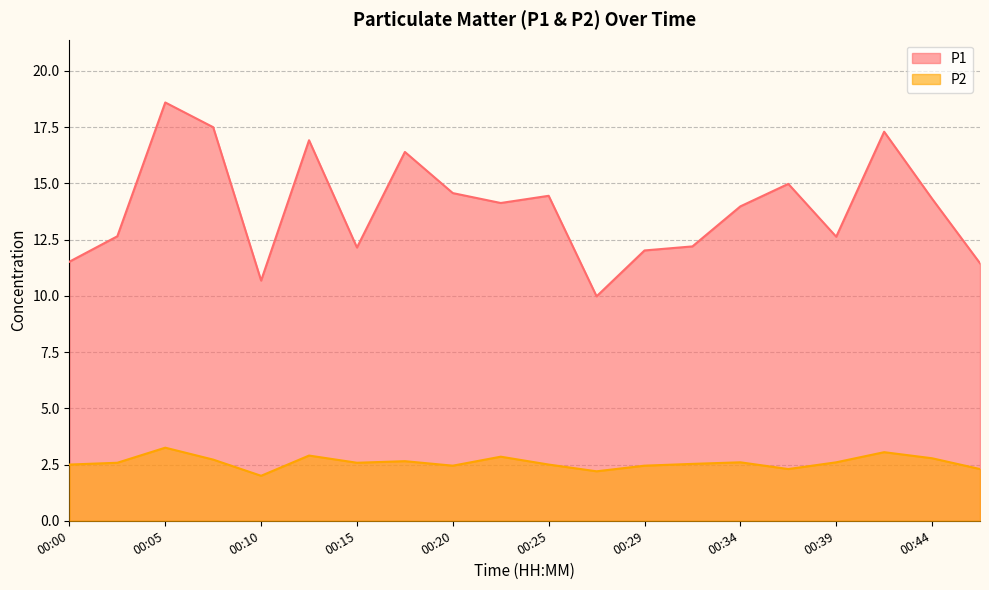

The P2 series shows 2.5 at 00:25. True or false?

True